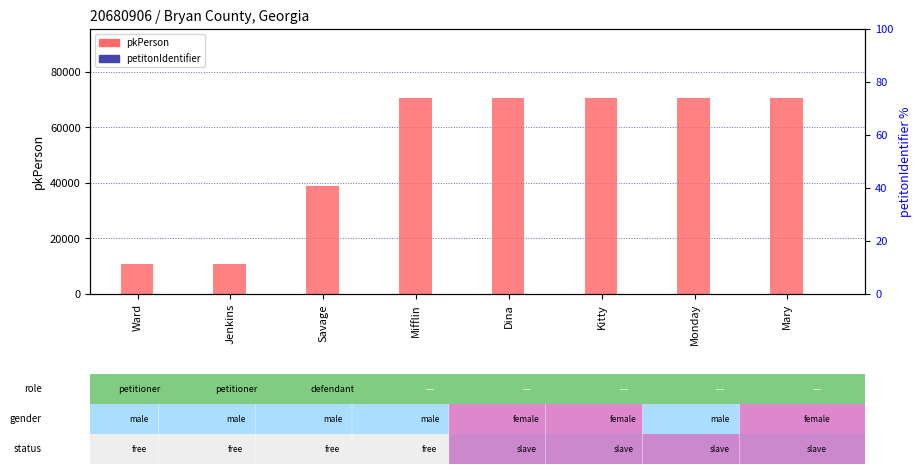

What is the average value of the petitonIdentifier (scaled) series?

0.5